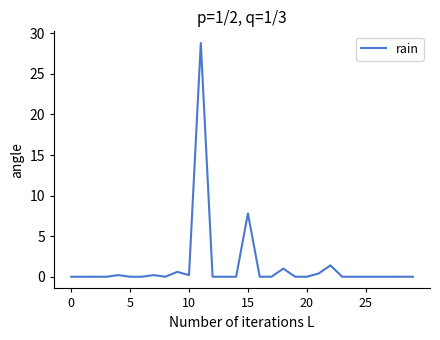

What is the difference between the maximum and minimum values?

28.8